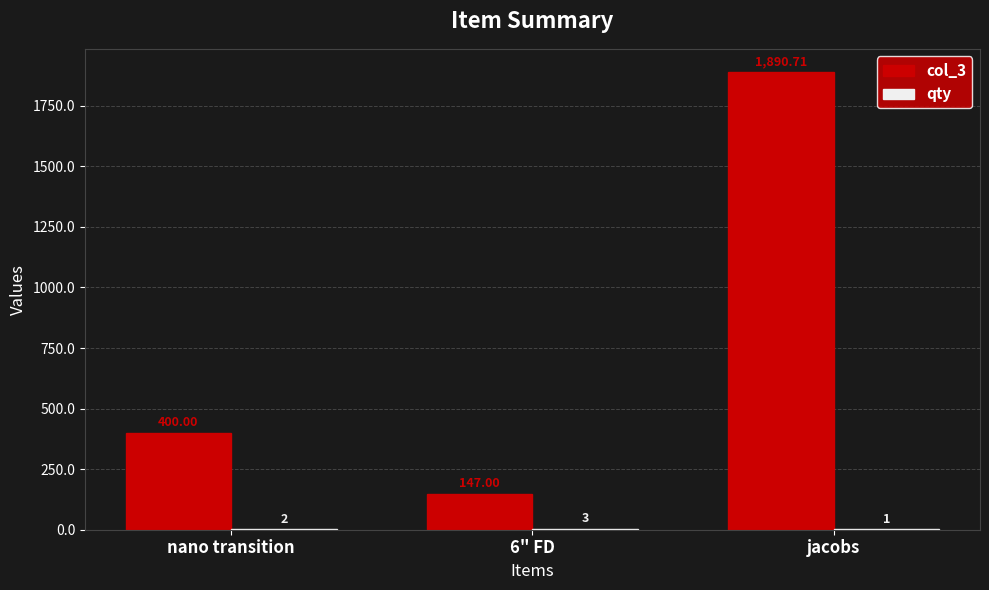

Which series has the largest total across all categories?

col_3